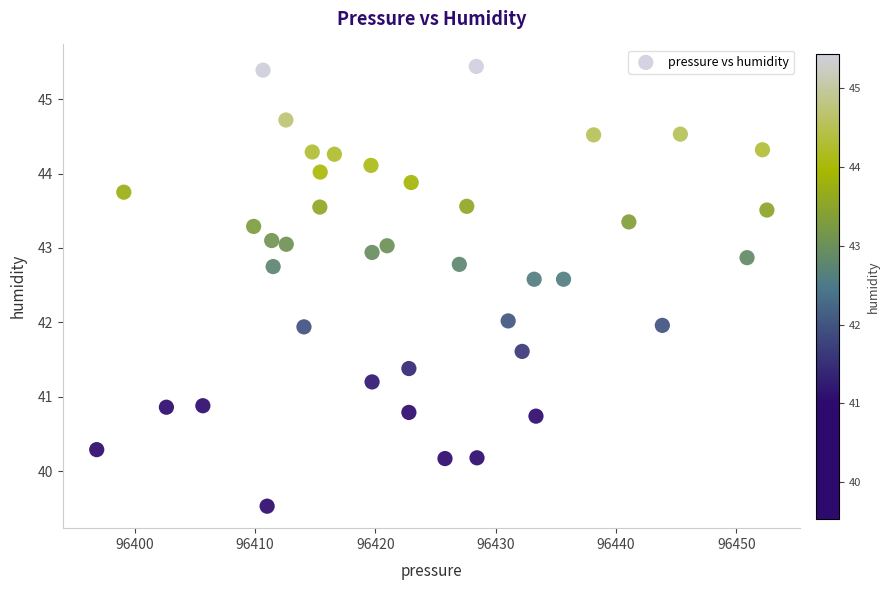

What is the range of Y values (max minus min)?

5.9